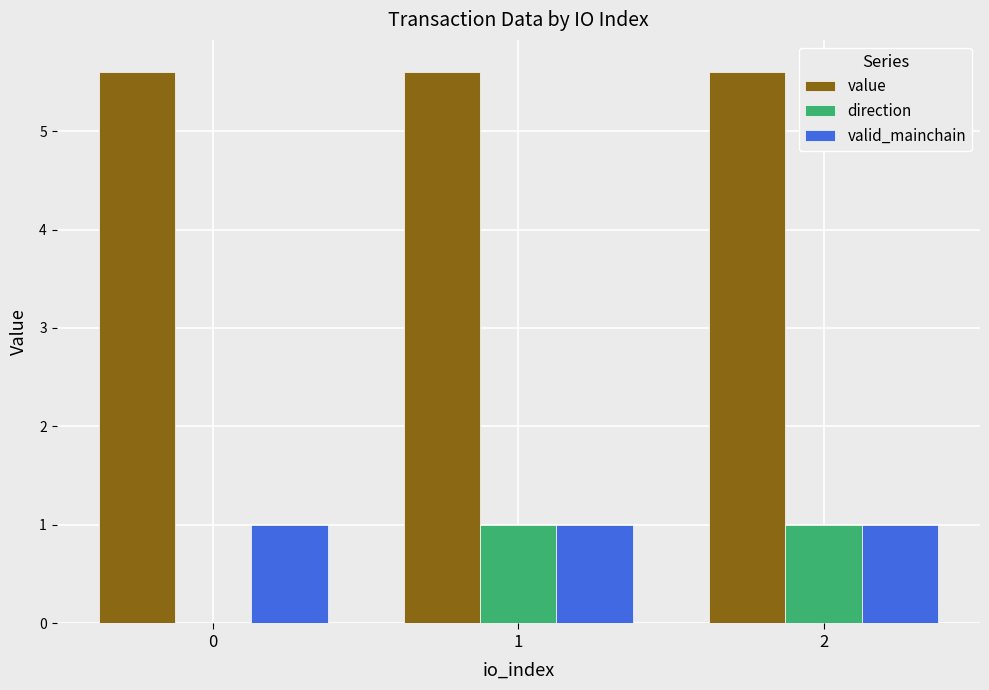

Rank the series by their maximum value, from highest to lowest.

value, direction, valid_mainchain